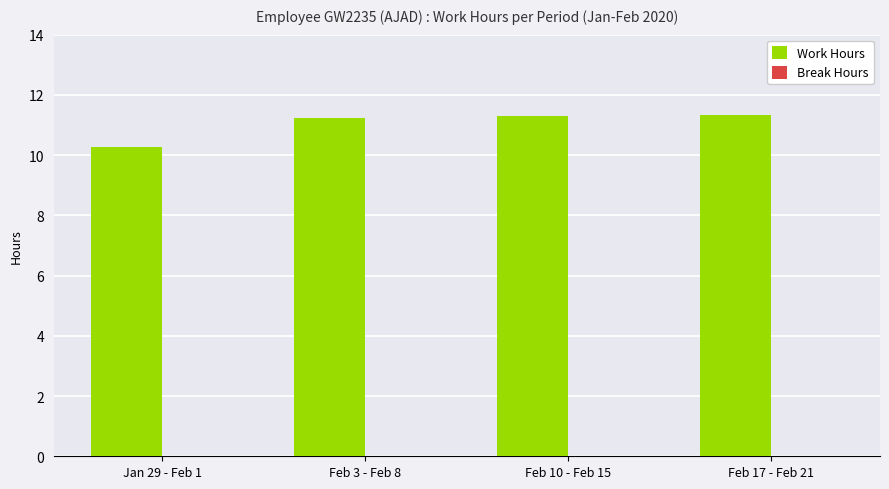

Count the number of data series in this chart.

1